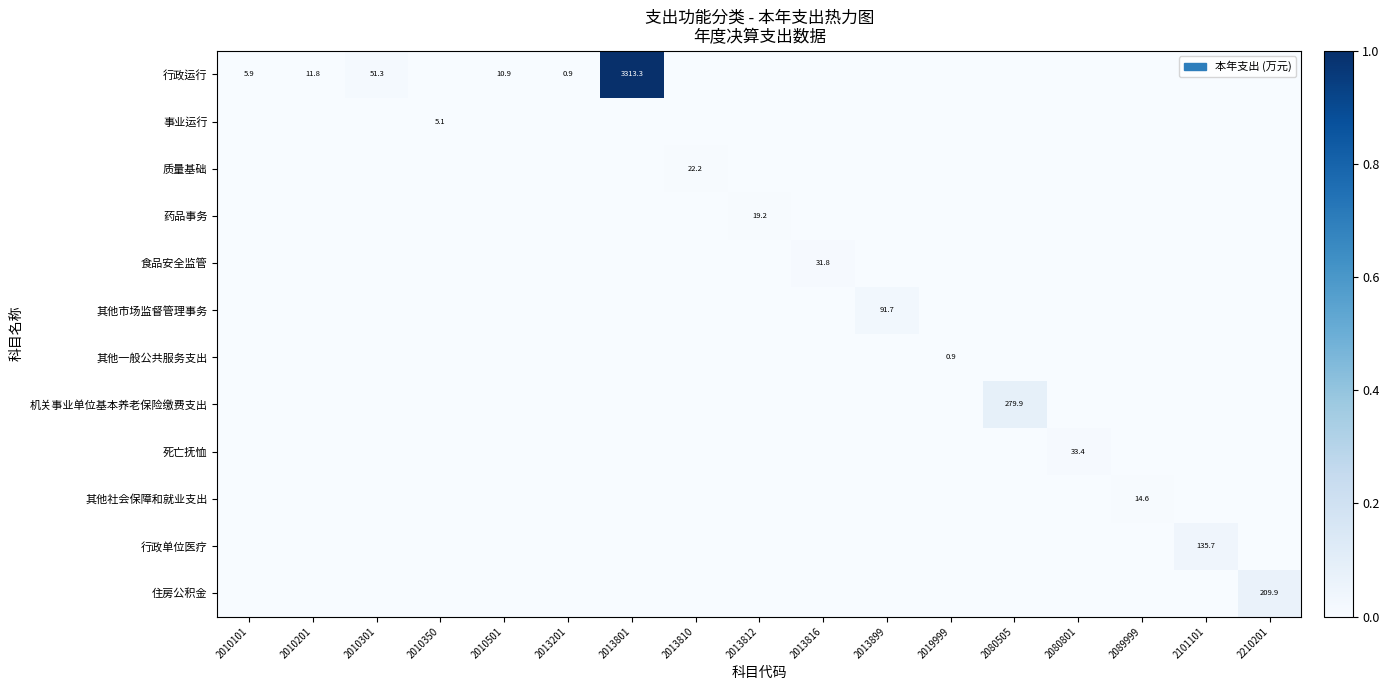

How many data points in 质量基础 are above 0?

1